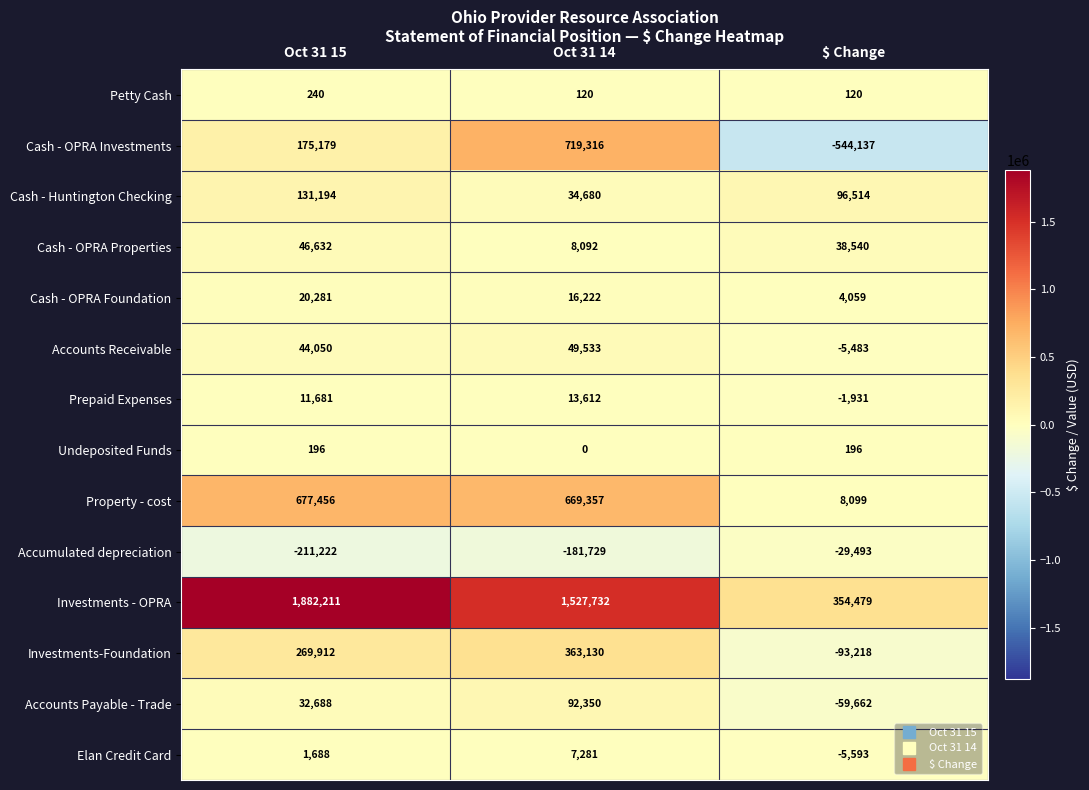

What is the spread (max minus min) of values at Oct 31 14?

1709461